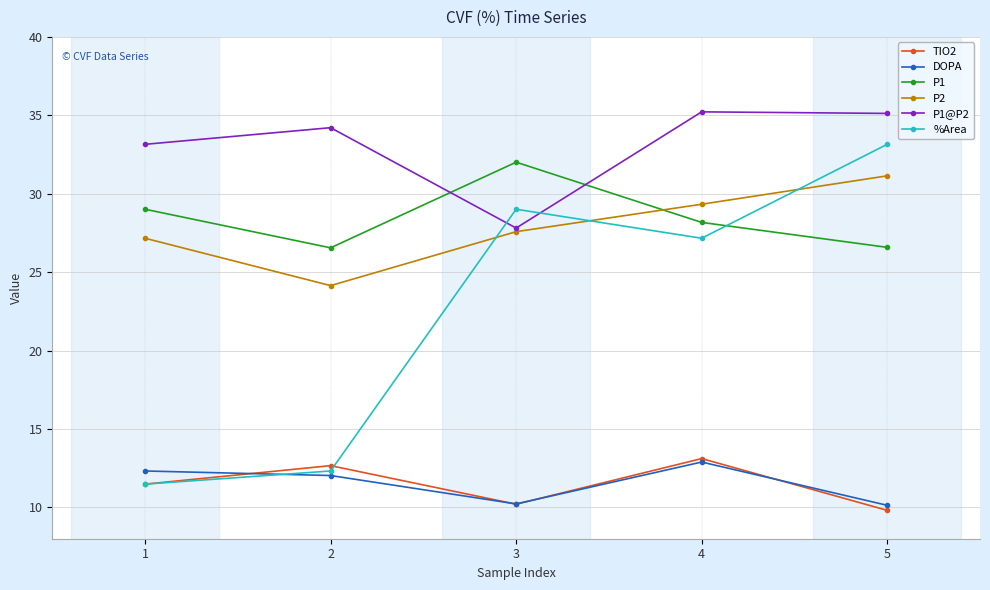

Which series has the widest spread of values?

%Area